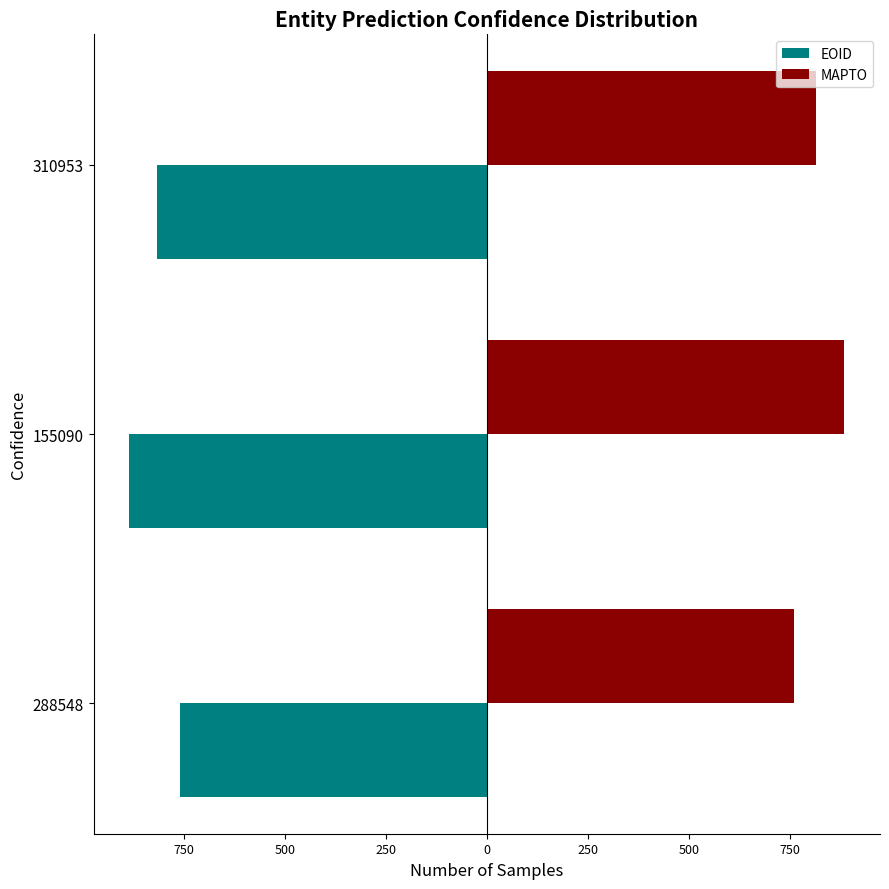

How many bars are there in each group?

2